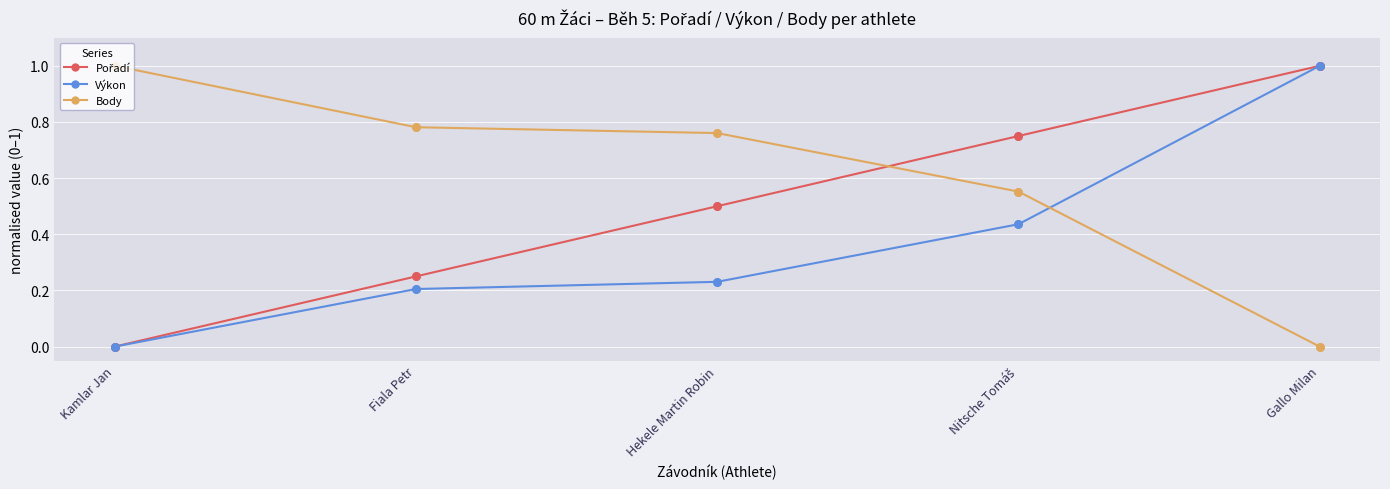

True or false: Výkon has a value of 1.0 at Gallo Milan.

True